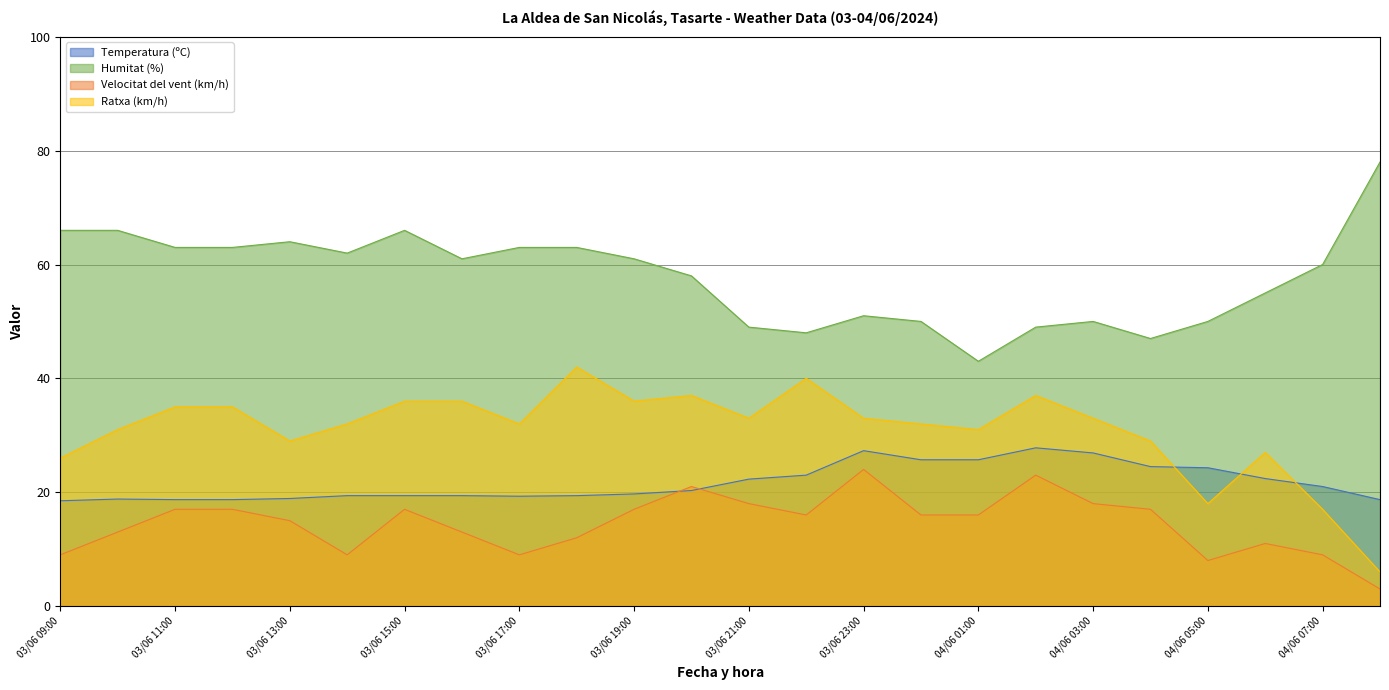

How many values in the Velocitat del vent (km/h) series are below 16?

11